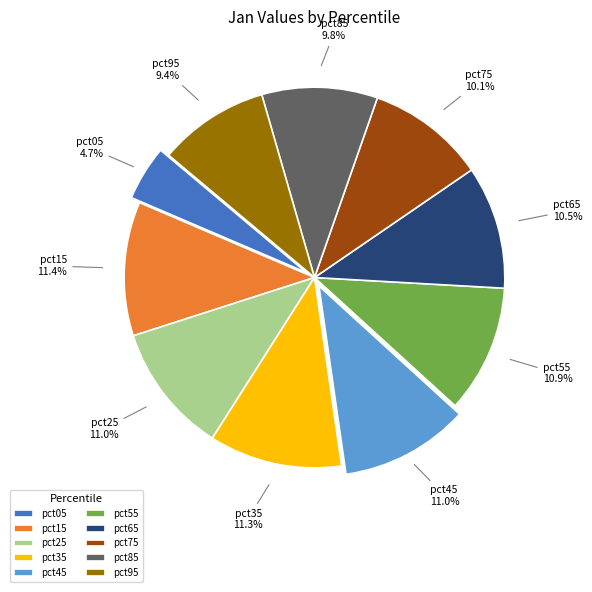

Between pct05 and pct85, which is larger?

pct85